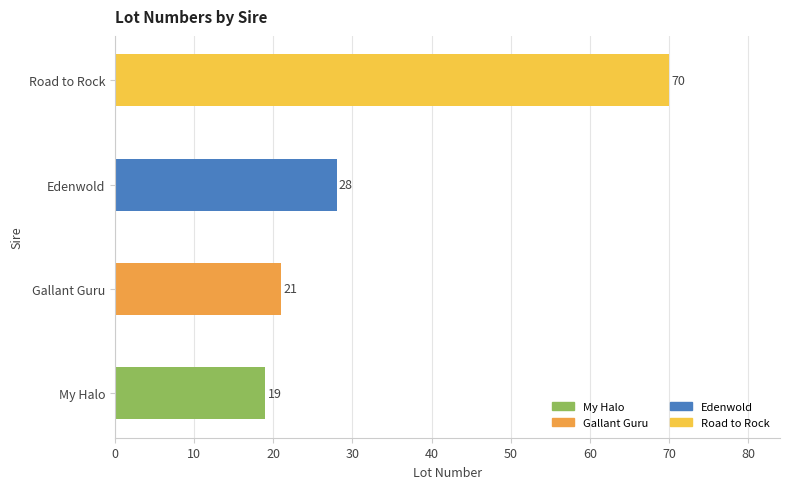

What is the change in value from Gallant Guru to Road to Rock?

+49